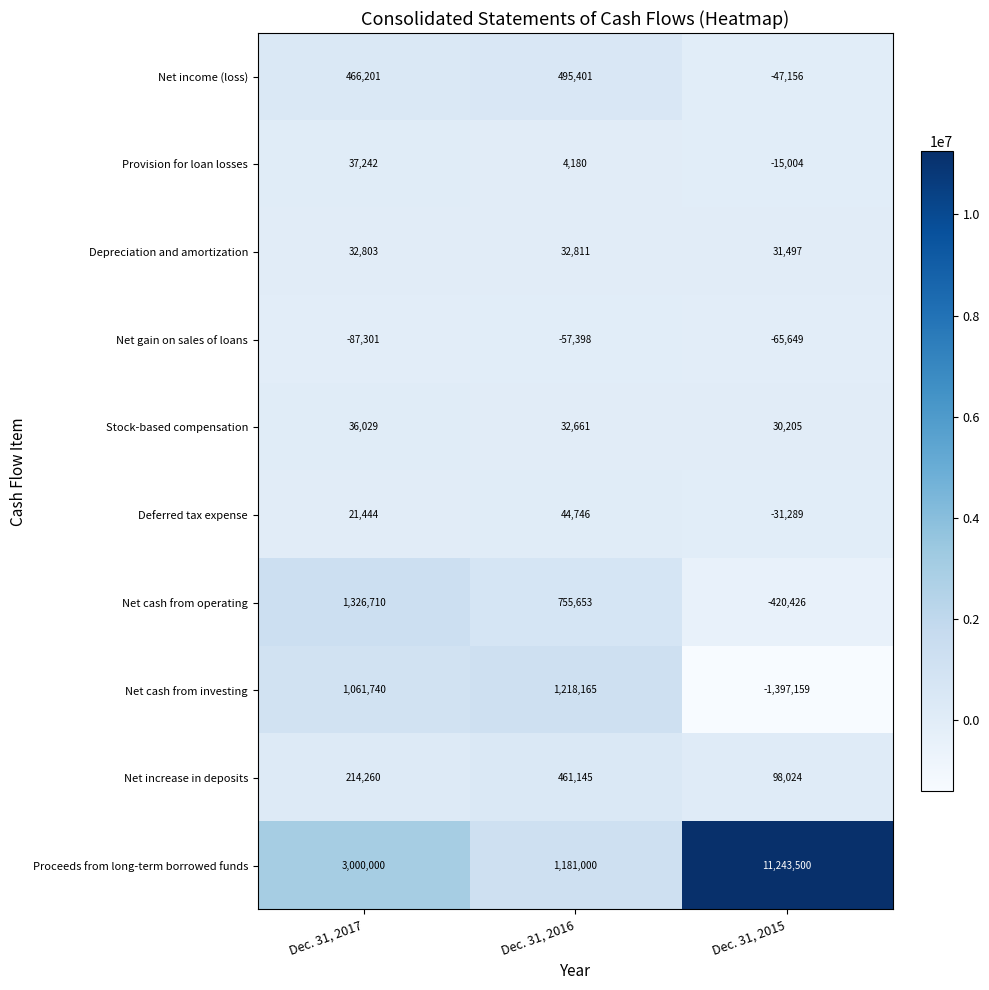

How many data points does each series have?

3